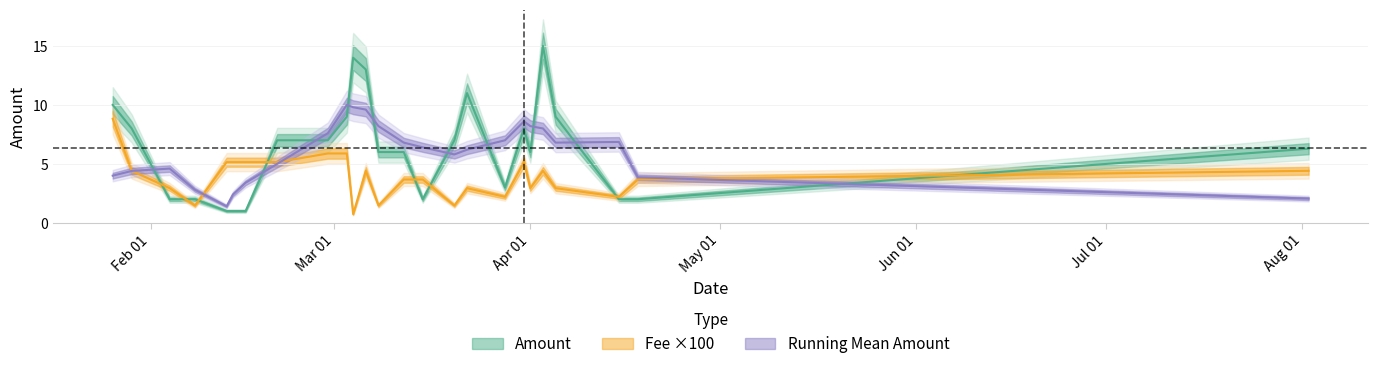

List the labels in order of Amount value, smallest first.

2020-02-13, 2020-02-14, 2020-02-16, 2020-02-04, 2020-02-08, 2020-03-15, 2020-04-15, 2020-04-18, 2020-03-28, 2020-03-08, 2020-03-12, 2020-04-01, 2020-08-02, 2020-02-21, 2020-02-29, 2020-03-20, 2020-01-29, 2020-03-31, 2020-03-03, 2020-04-05, 2020-01-26, 2020-03-22, 2020-03-06, 2020-03-04, 2020-04-03